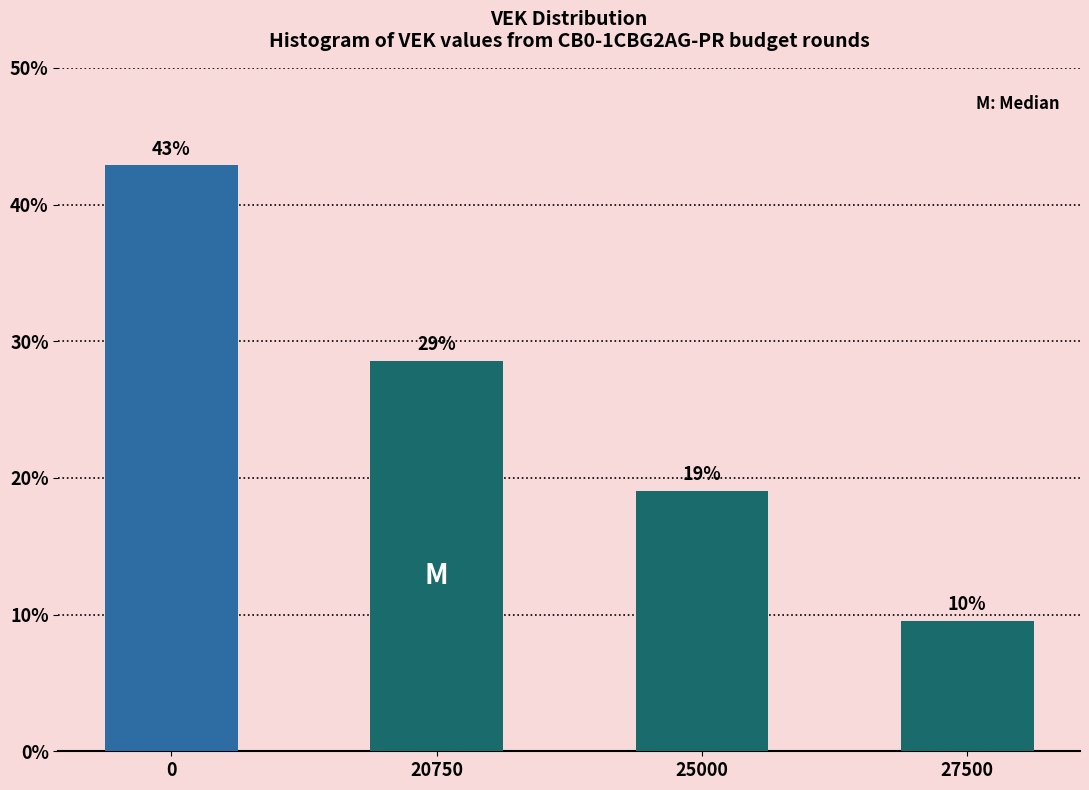

Rank the categories by value from lowest to highest.

27500, 25000, 20750, 0